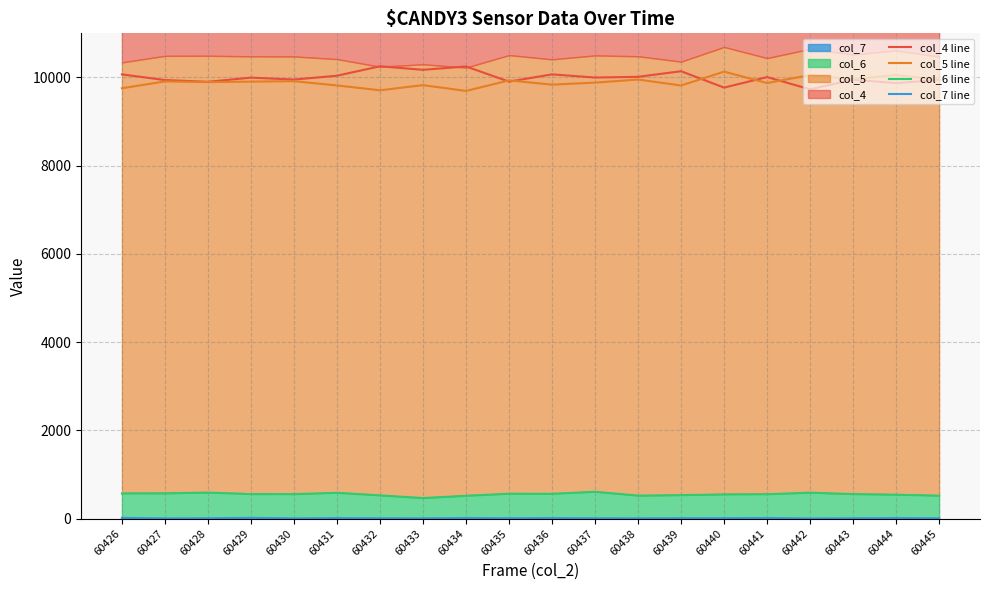

True or false: col_6 line and col_5 line cross at least once.

False